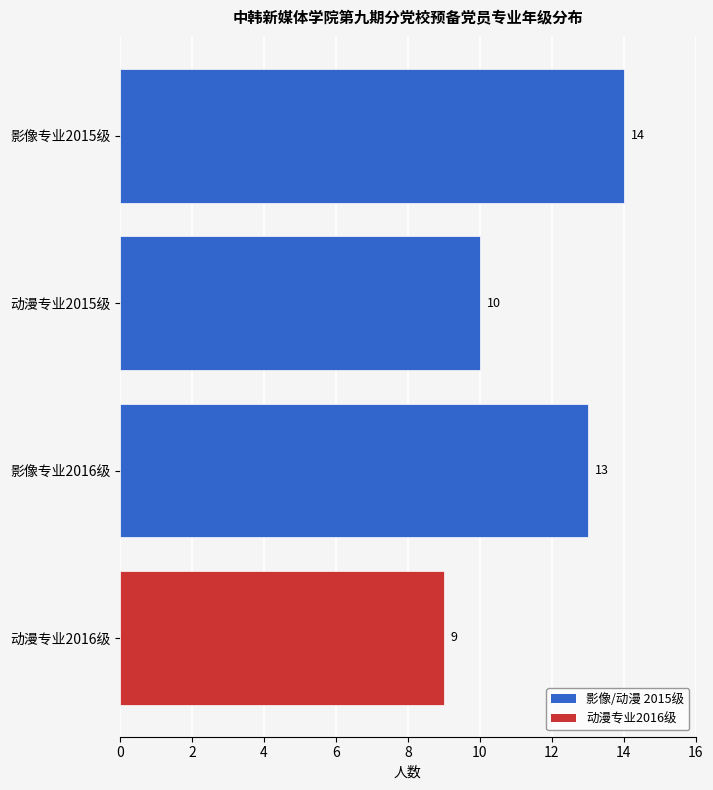

What is the label of the 4th bar from the bottom?

影像专业2015级